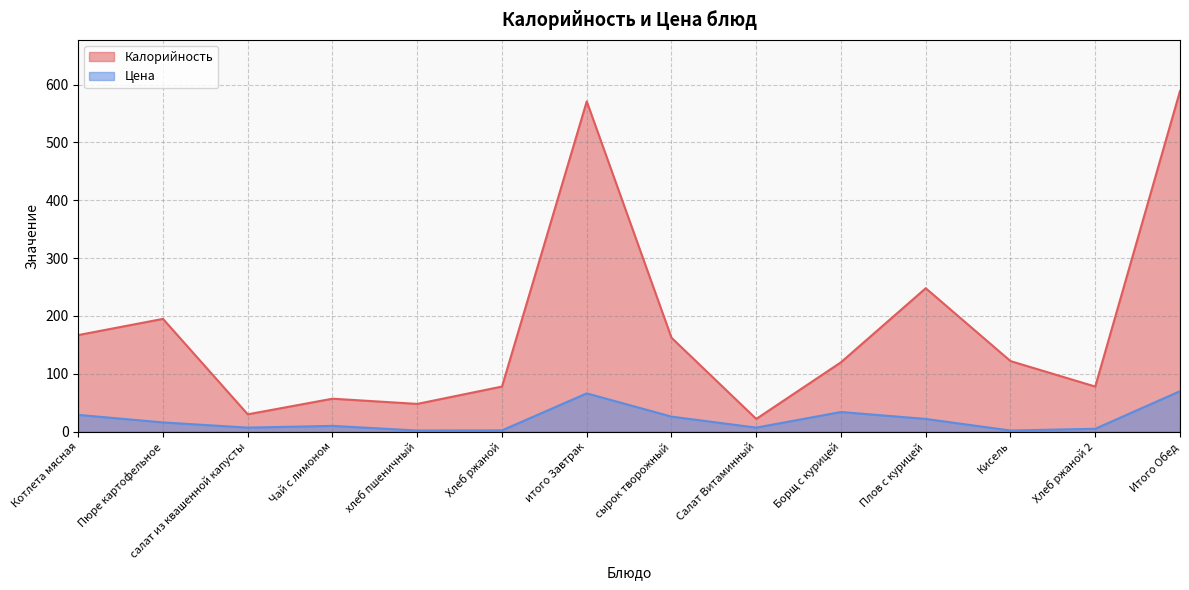

What is the total value across all series at сырок творожный?

188.4